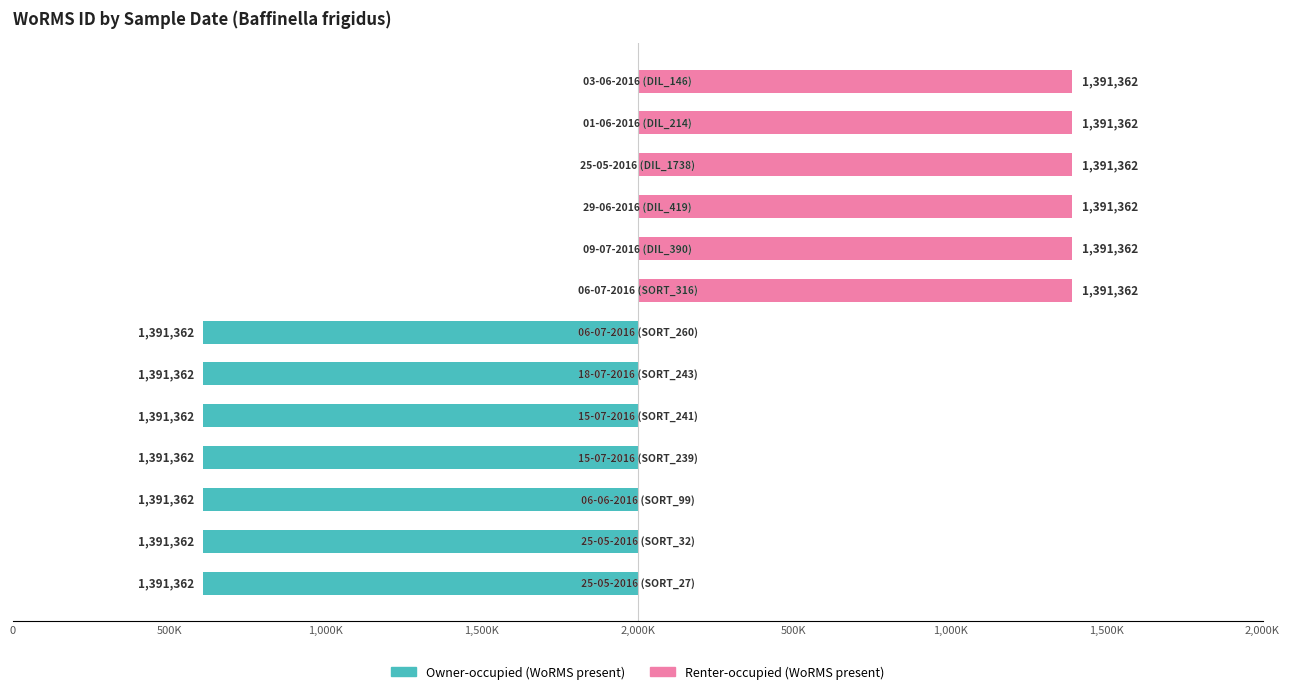

Between 500K and 1,000K, which series saw the biggest shift?

Owner-occupied